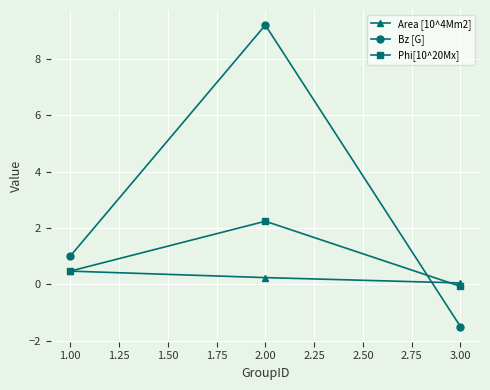

What are all the series names shown in the legend?

Area [10^4Mm2], Bz [G], Phi[10^20Mx]